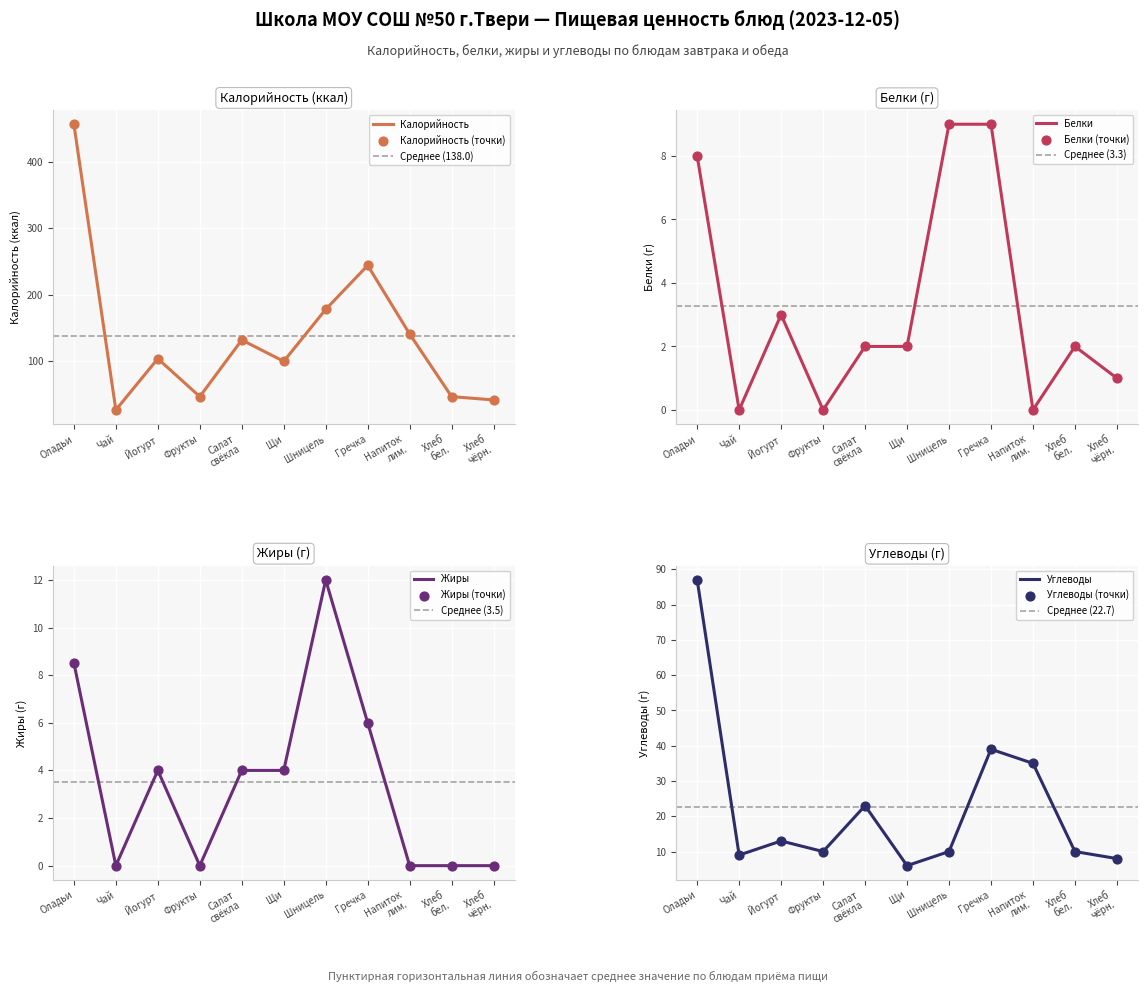

Which series contains the highest Y value?

Калорийность